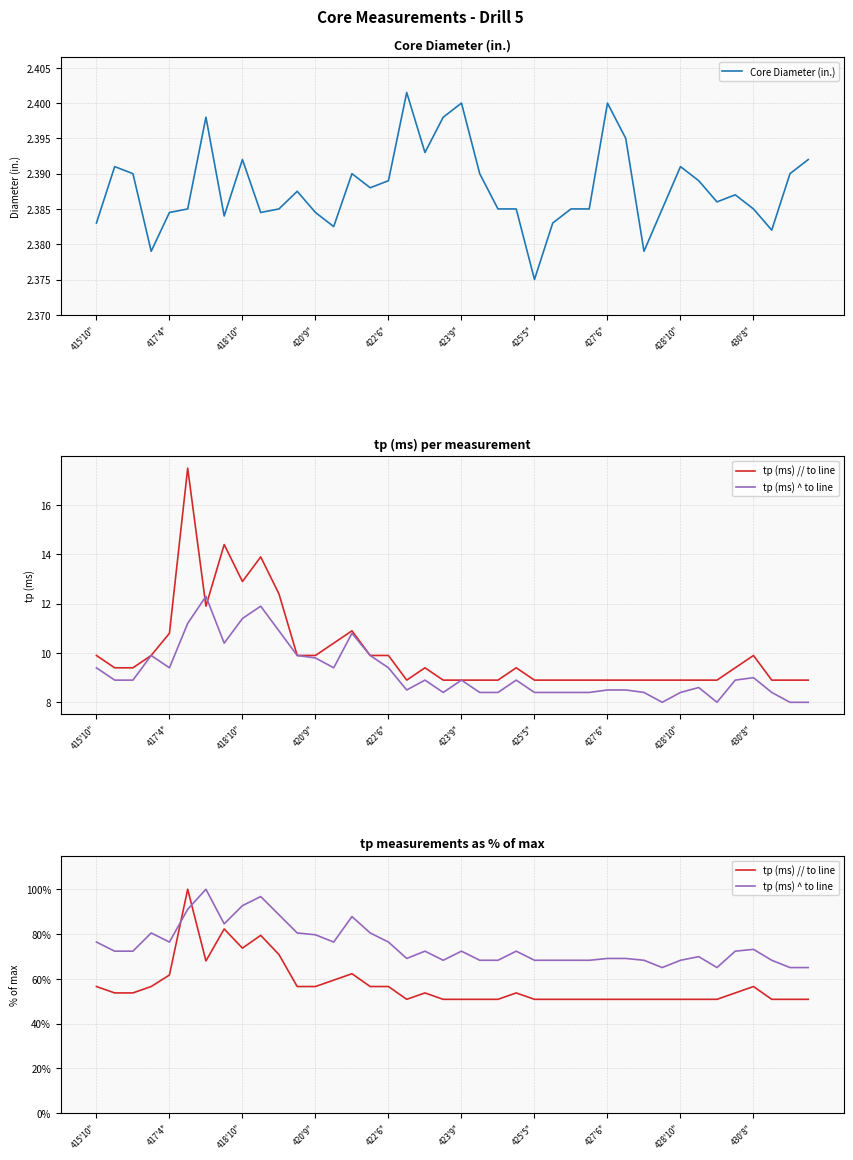

Where is Core Diameter (in.) nearest to the value 2?

425'5"